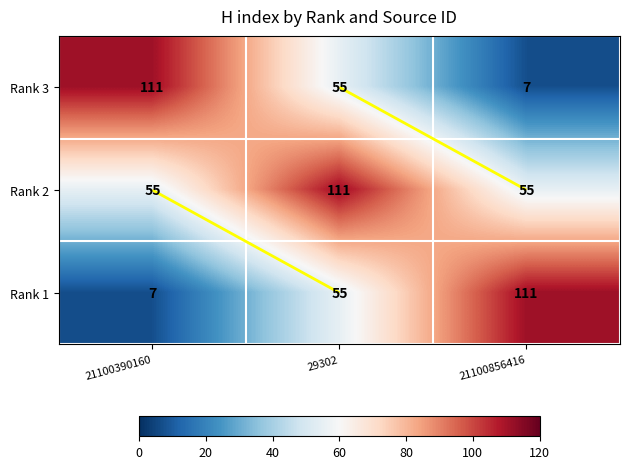

Is it true that Rank 1 equals 10 at 21100390160?

False